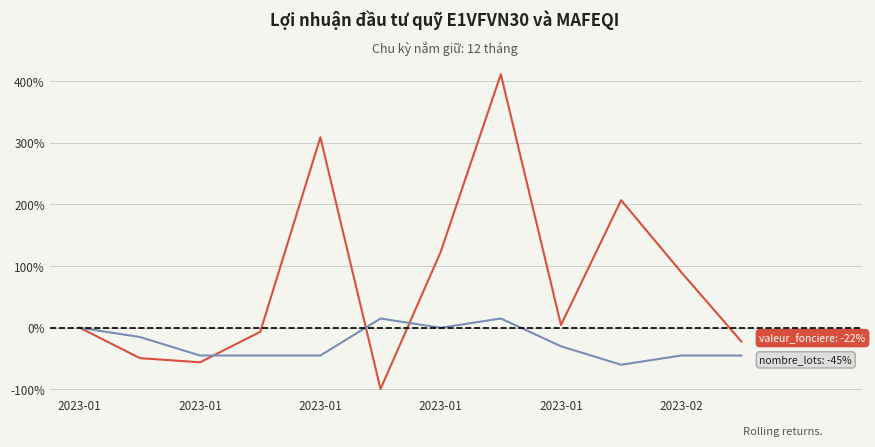

What is the smallest value displayed?

-99.3